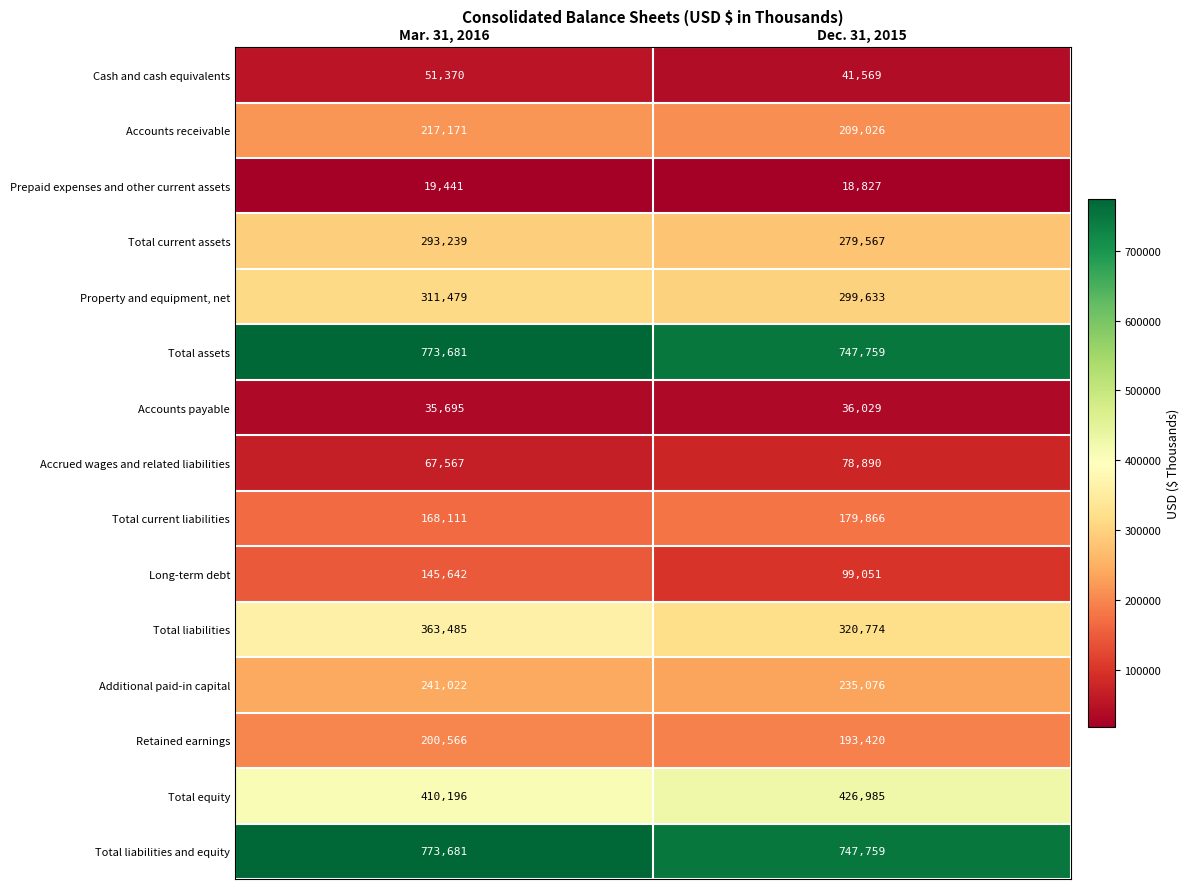

What is the difference between the maximum and minimum values in the Total liabilities and equity series?

25922